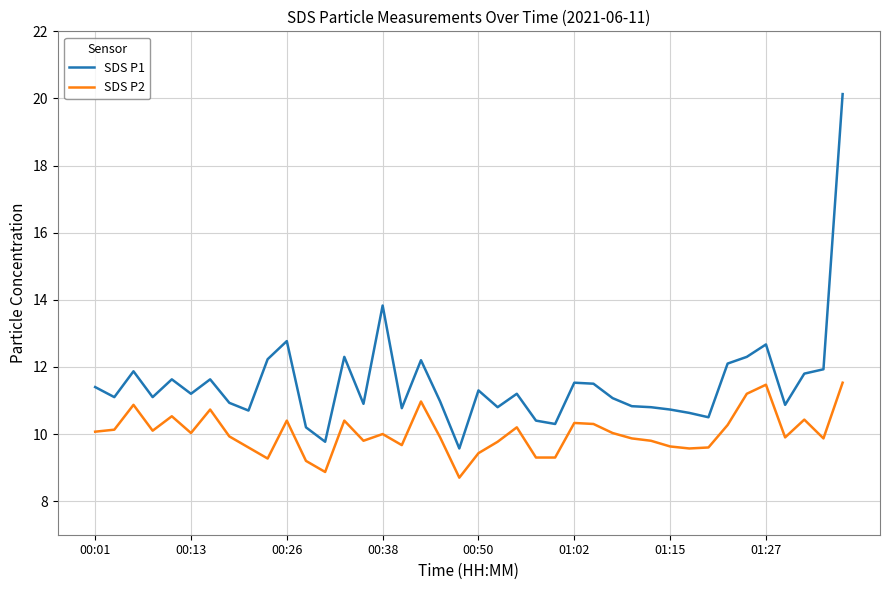

Which series has the largest range (max minus min)?

SDS P1